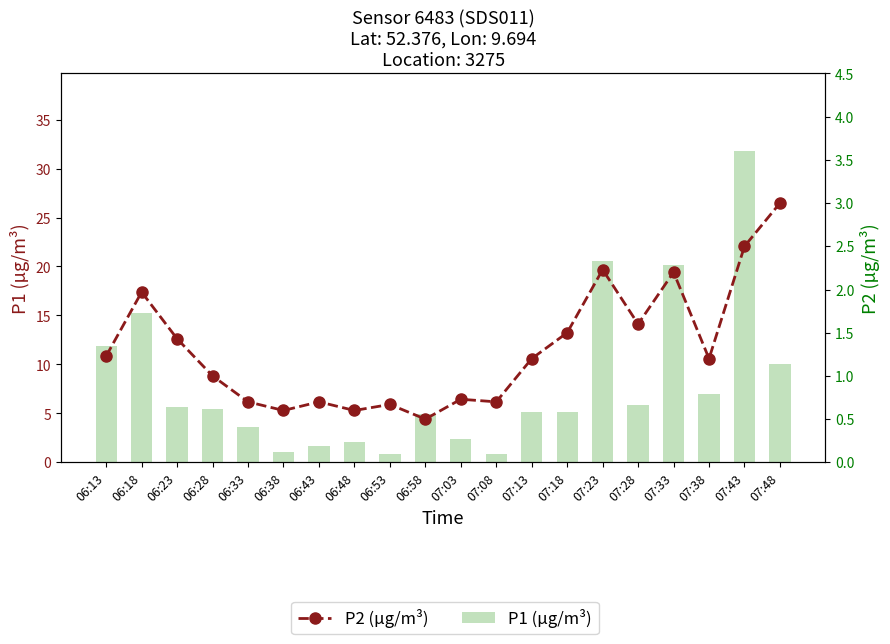

List the series in order of their overall mean, lowest first.

P2 (µg/m³), P1 (µg/m³)